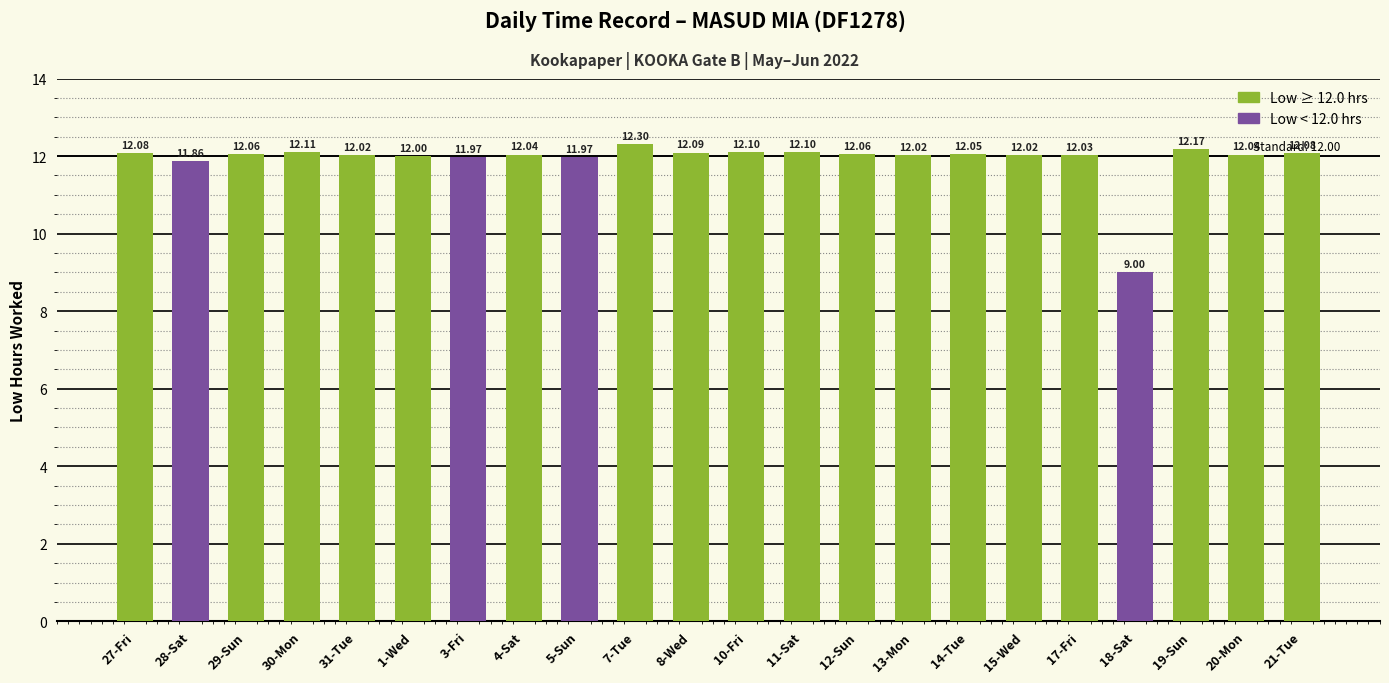

What position from the left is 4-Sat?

8